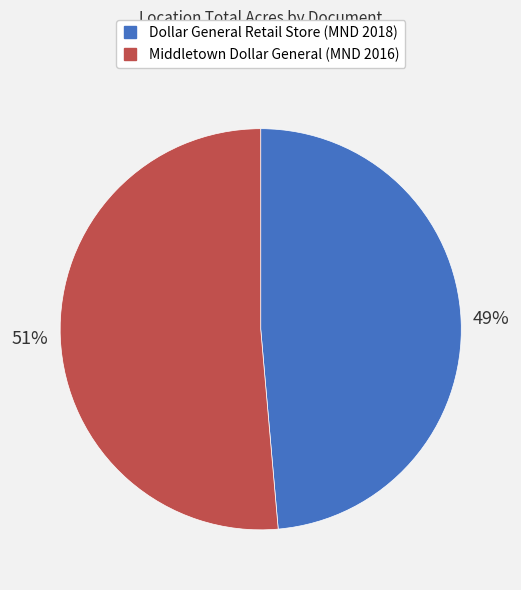

What is the majority slice?

Middletown Dollar General (MND 2016)